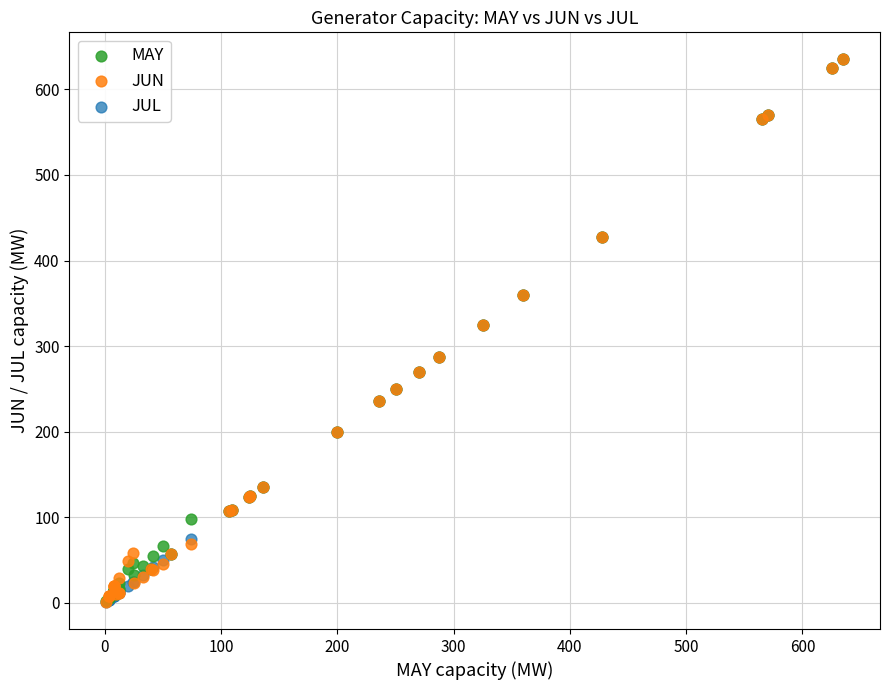

What are all the series names shown in the legend?

MAY, JUN, JUL